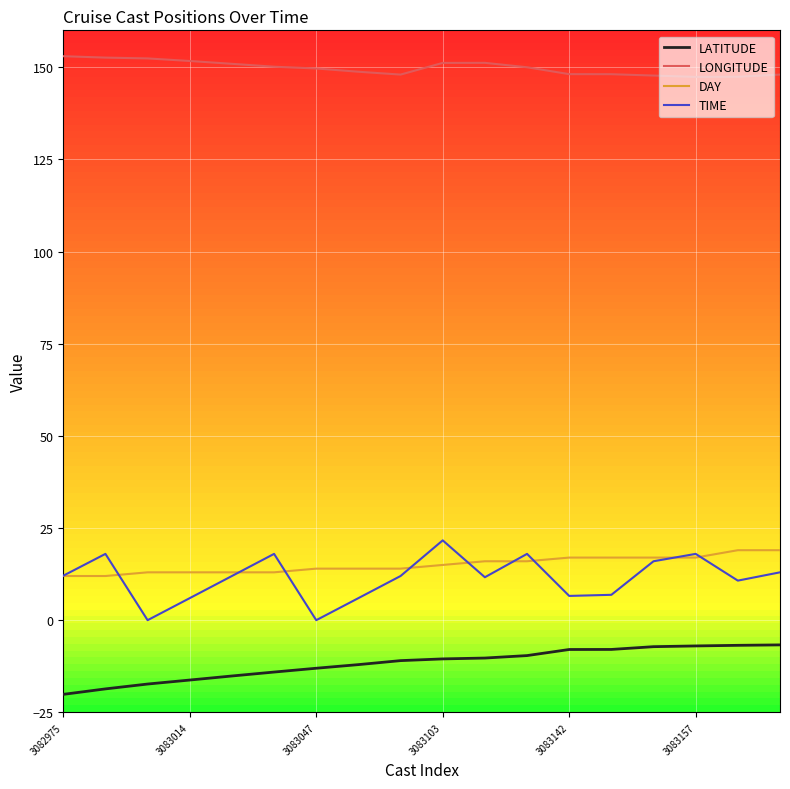

True or false: TIME and LONGITUDE cross at least once.

False